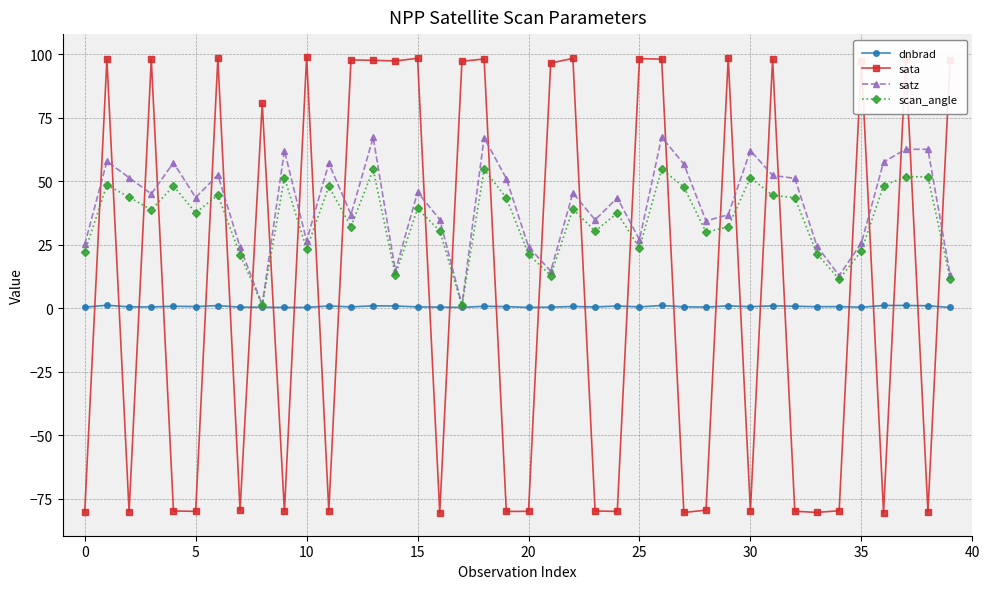

What is the smallest value displayed?

-80.6